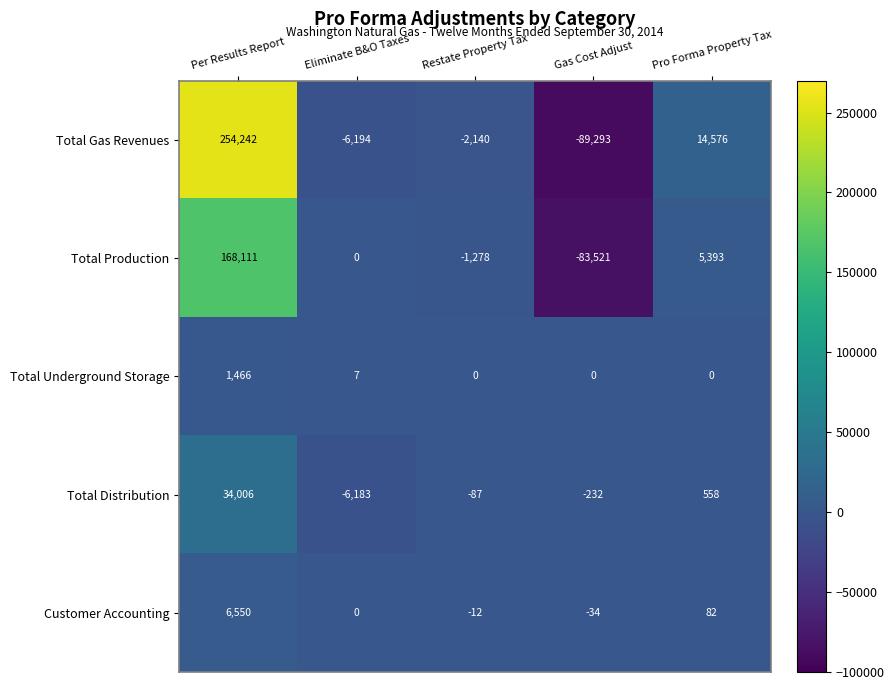

Rank the series by their maximum value, from highest to lowest.

Total Gas Revenues, Total Production, Total Distribution, Customer Accounting, Total Underground Storage